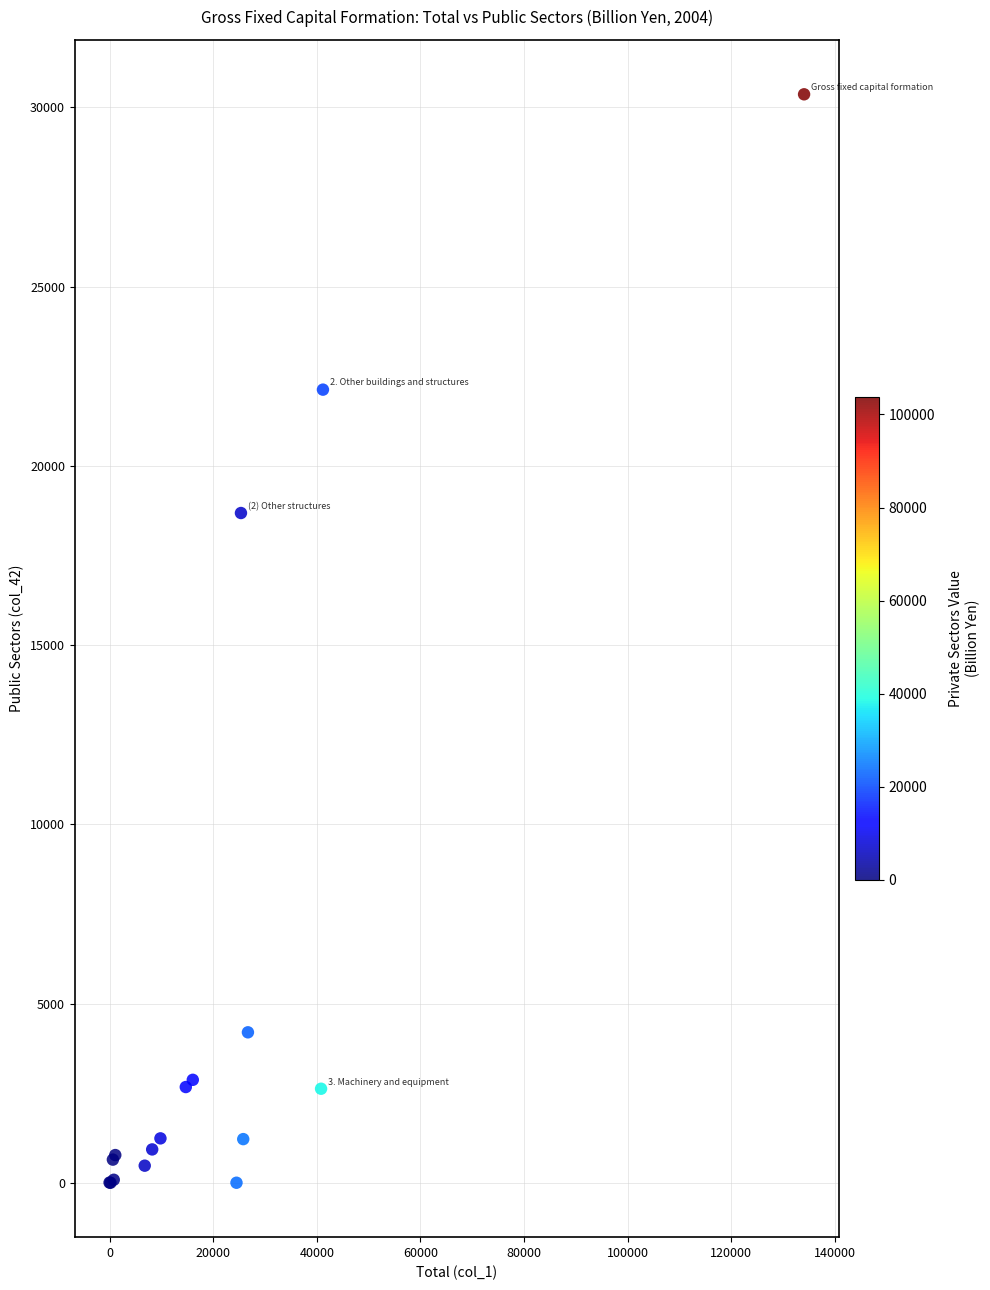

What Y value in the scatter plot is closest to 15182?

18684.2